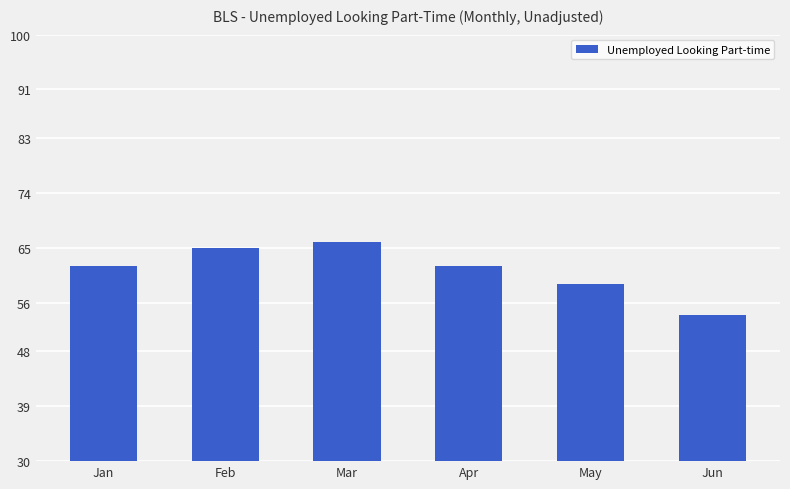

Reading right to left, what are all the values shown in this chart?

54	59	62	66	65	62